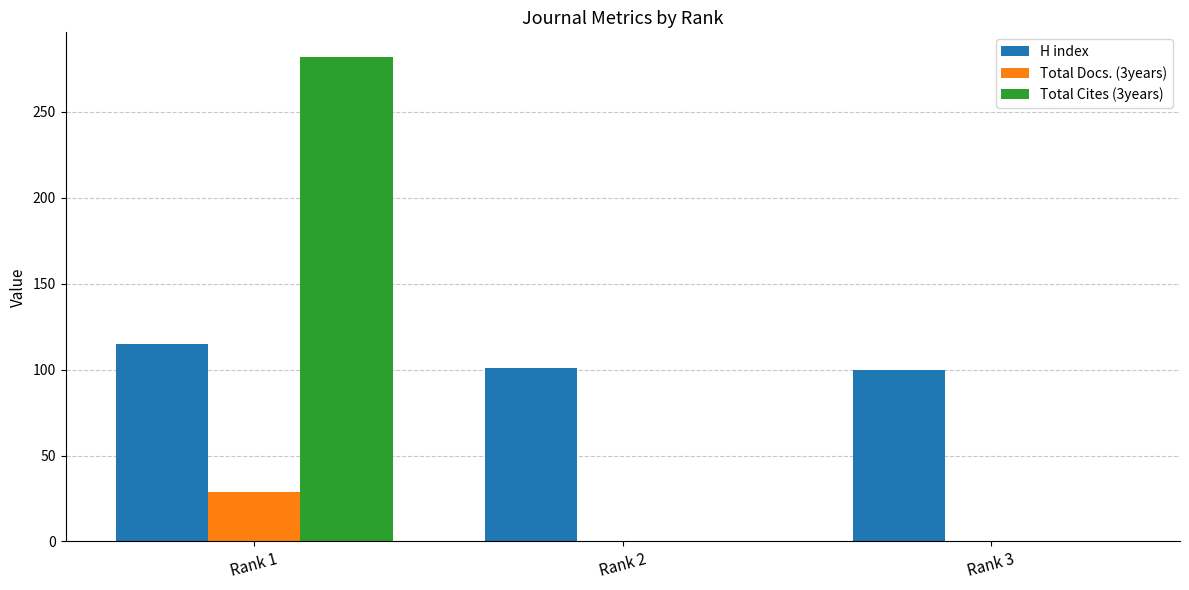

The H index series shows 101 at Rank 2. True or false?

True